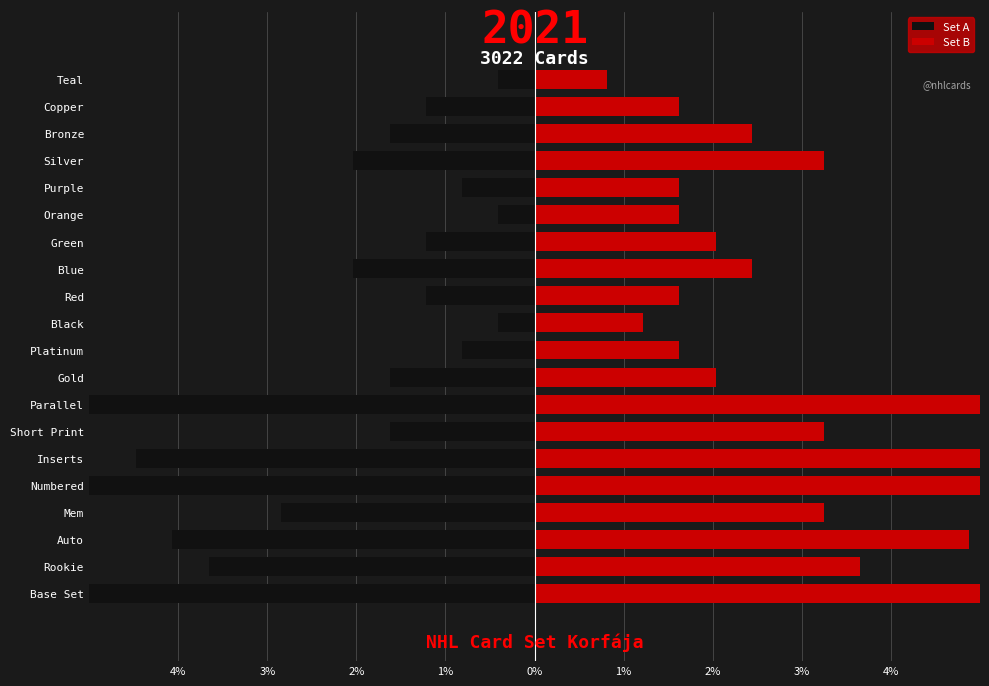

What is the difference between the maximum and minimum values in the Set B series?

36.6